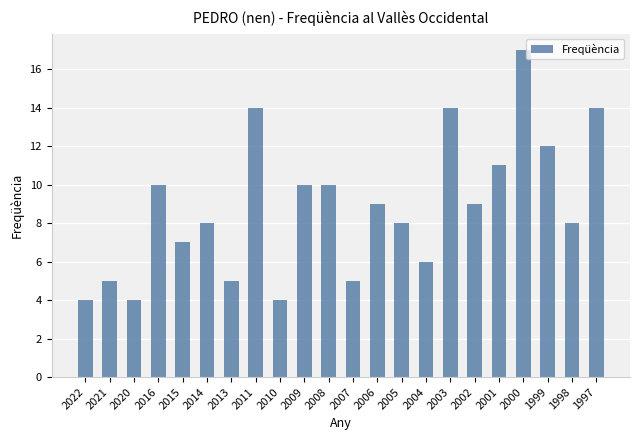

Between 2010 and 2021, which is larger?

2021